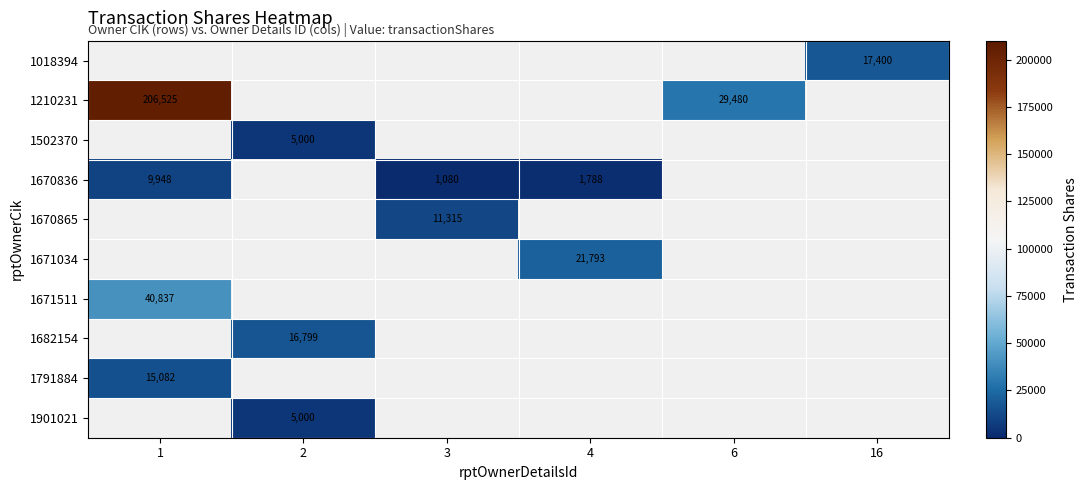

What is the maximum value shown in the chart?

206525.0